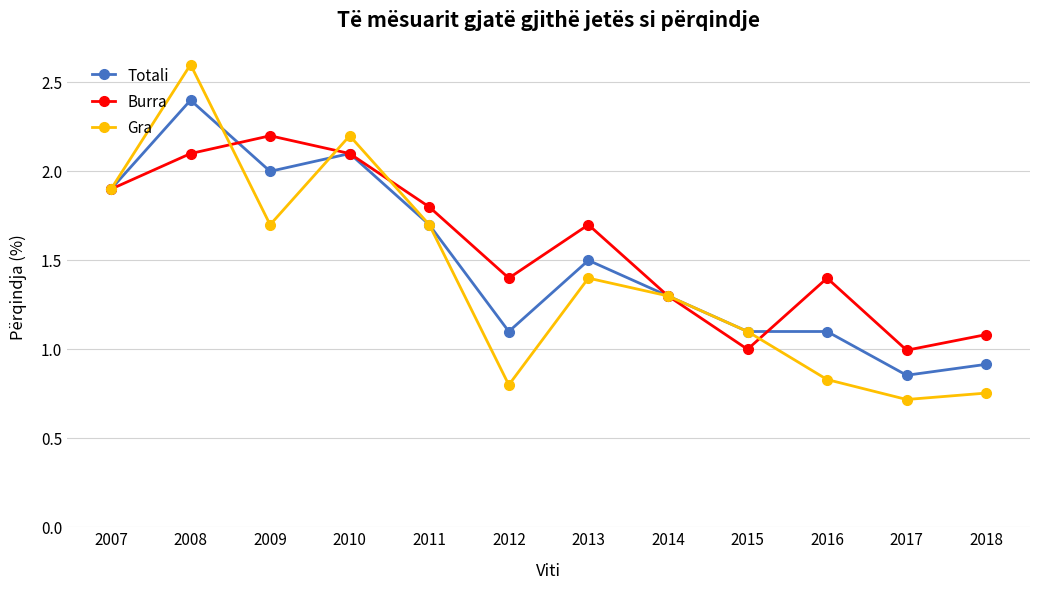

What are all the series names shown in the legend?

Totali, Burra, Gra